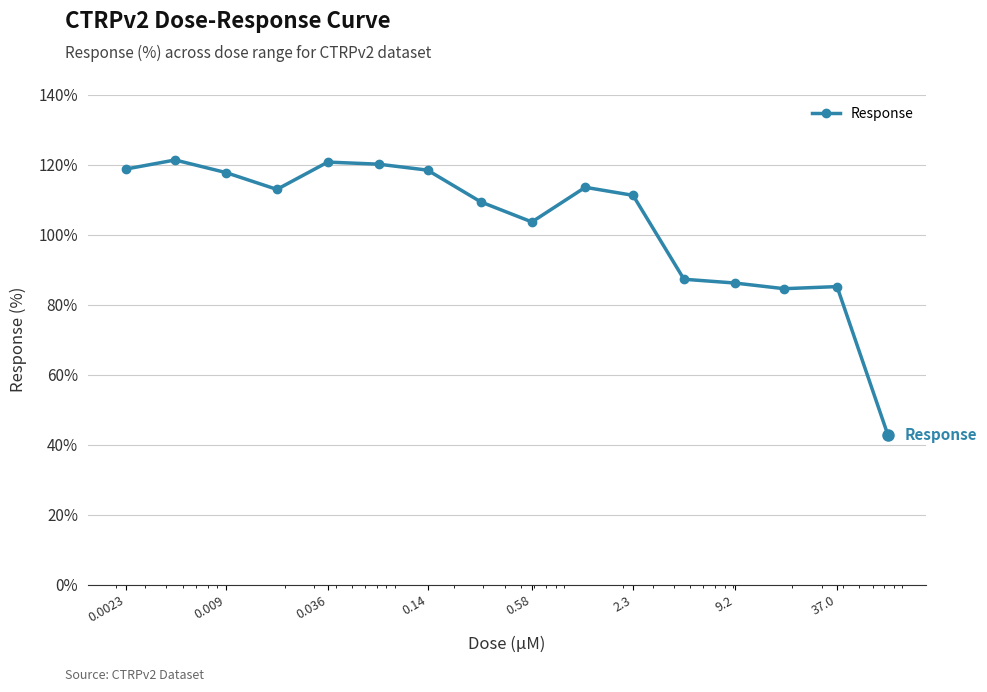

Does the chart display data point markers on the line(s)?

Yes